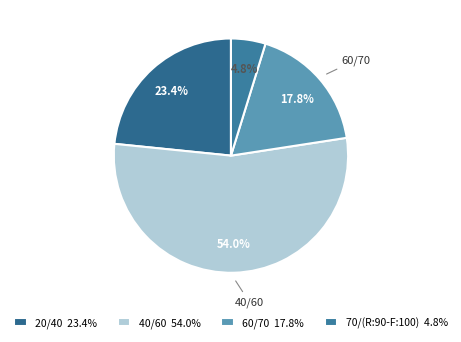

True or false: 60/70 accounts for 26% of the total.

False